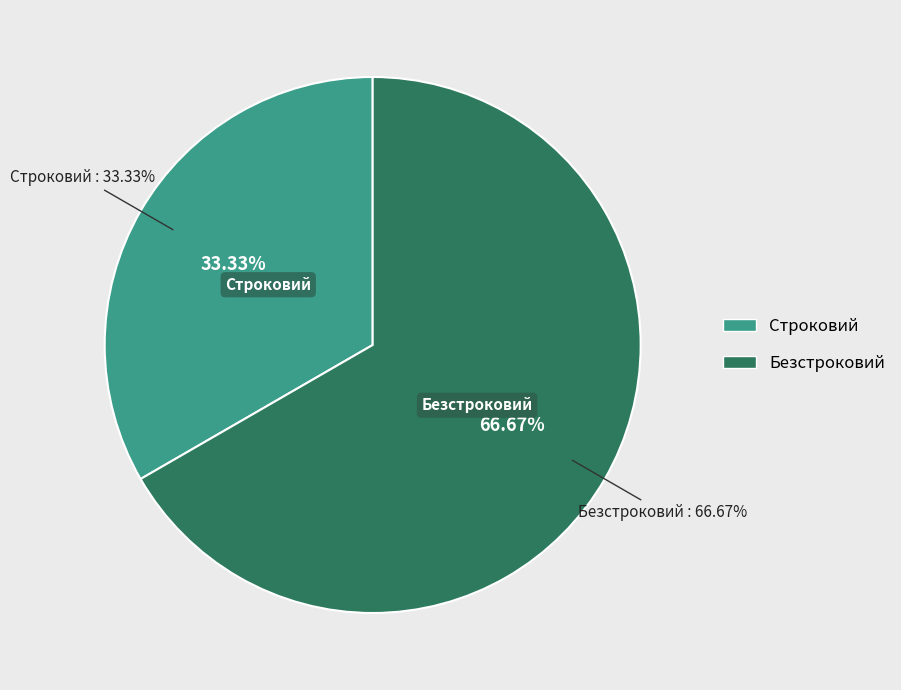

How many segments does this pie chart have?

2